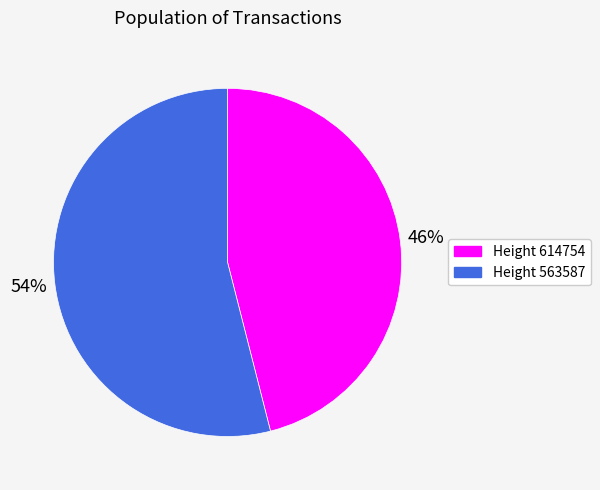

Is there any slice that represents more than half of the pie?

Yes